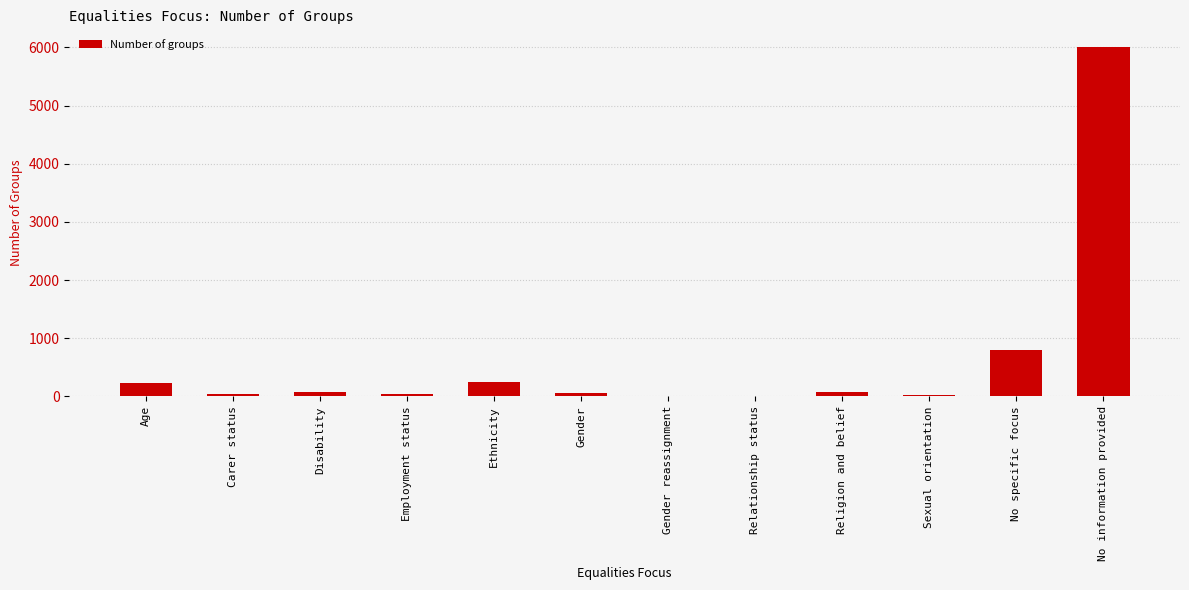

Between No specific focus and Relationship status, which is larger?

No specific focus